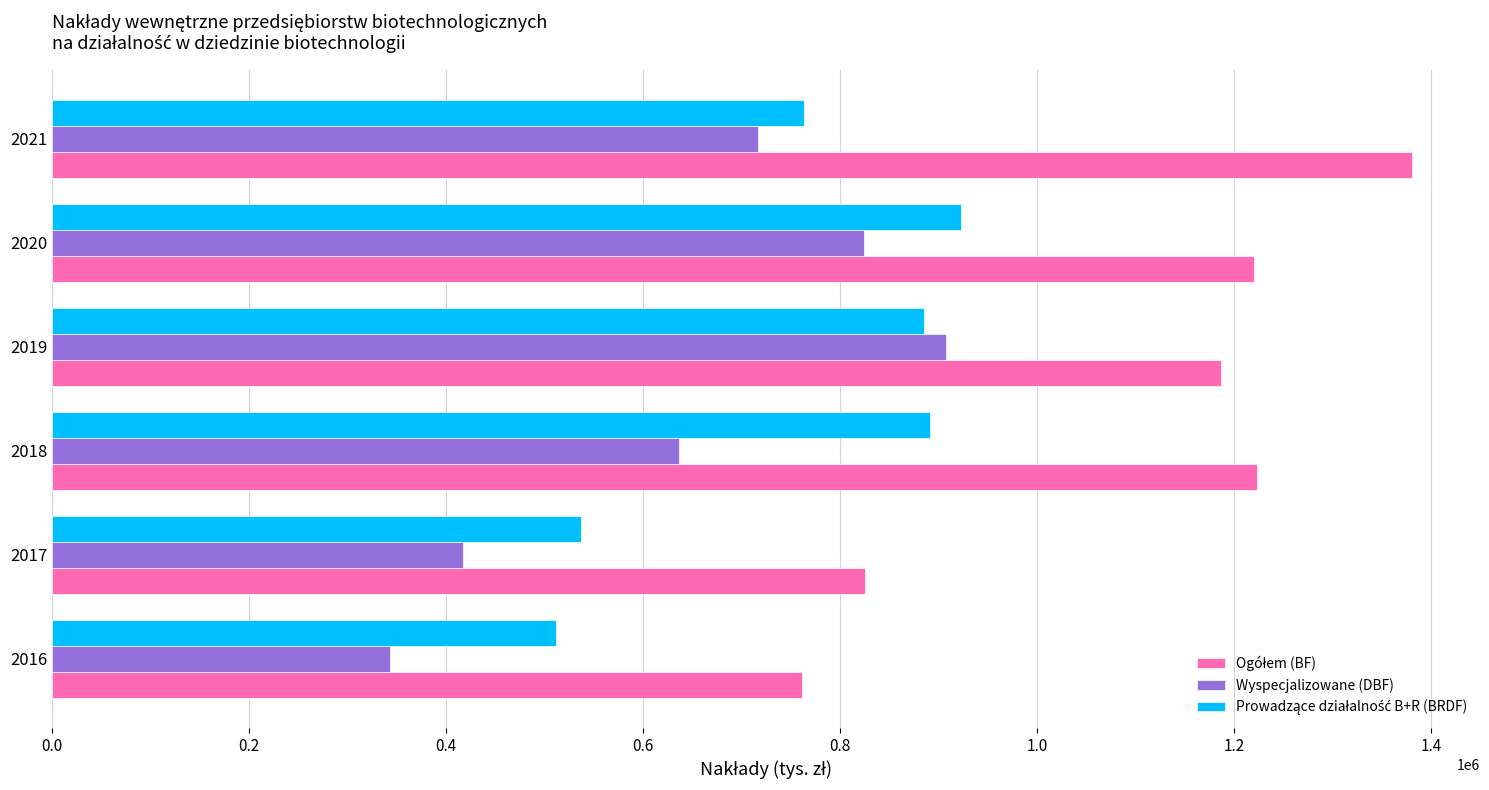

What is the difference between the maximum and minimum values in the Wyspecjalizowane (DBF) series?

564098.5